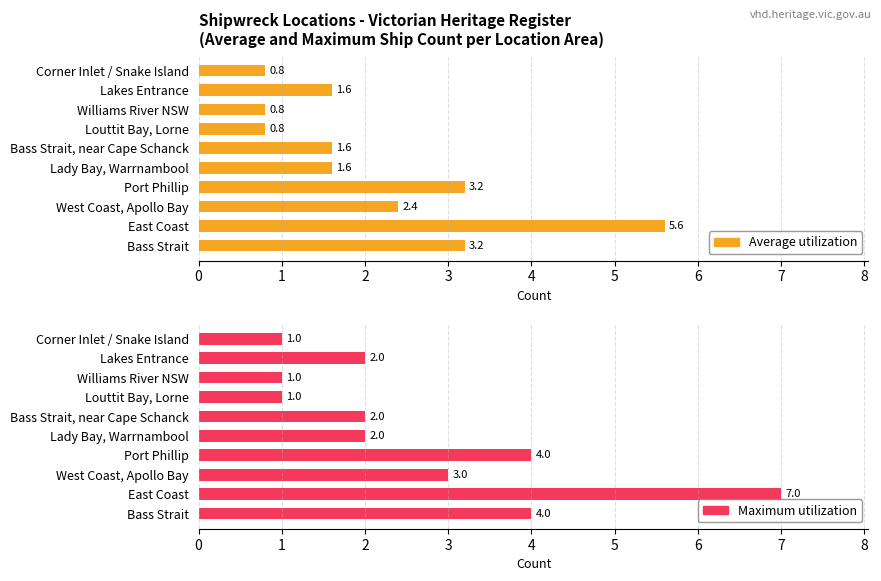

Reading left to right, what are all the values shown in this chart?

Average utilization: 3.2	5.6	2.4	3.2	1.6	1.6	0.8	0.8	1.6	0.8
Maximum utilization: 4.0	7.0	3.0	4.0	2.0	2.0	1.0	1.0	2.0	1.0